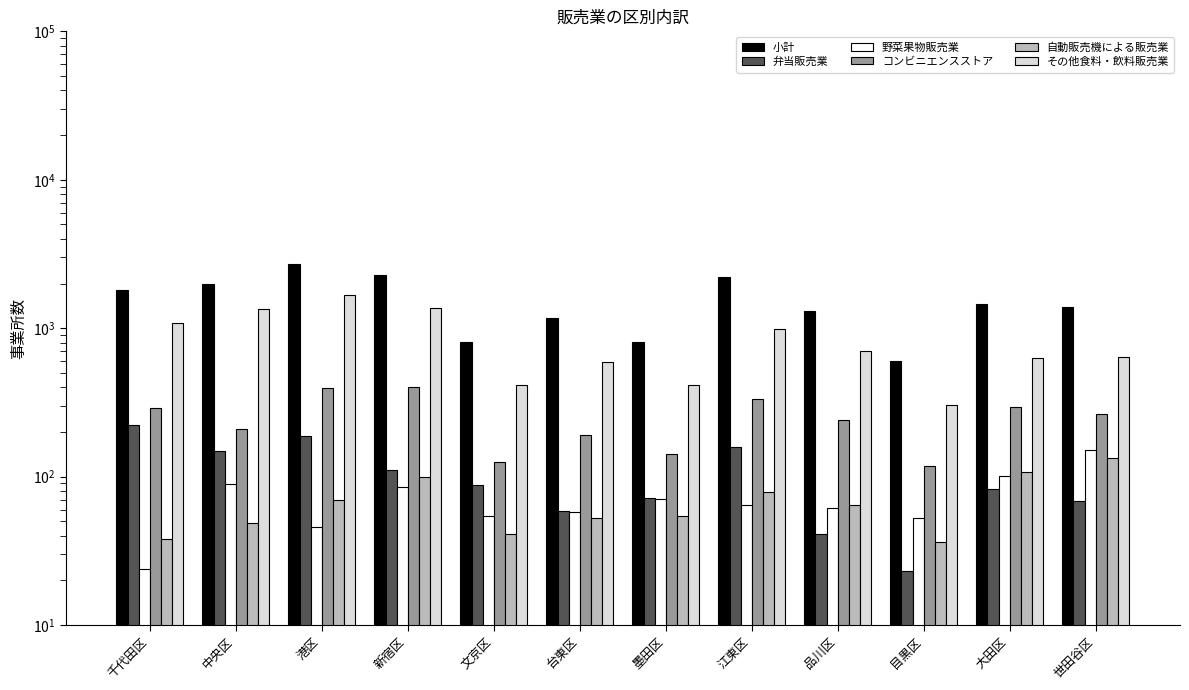

Are the bars grouped side by side (vs. stacked)?

Yes